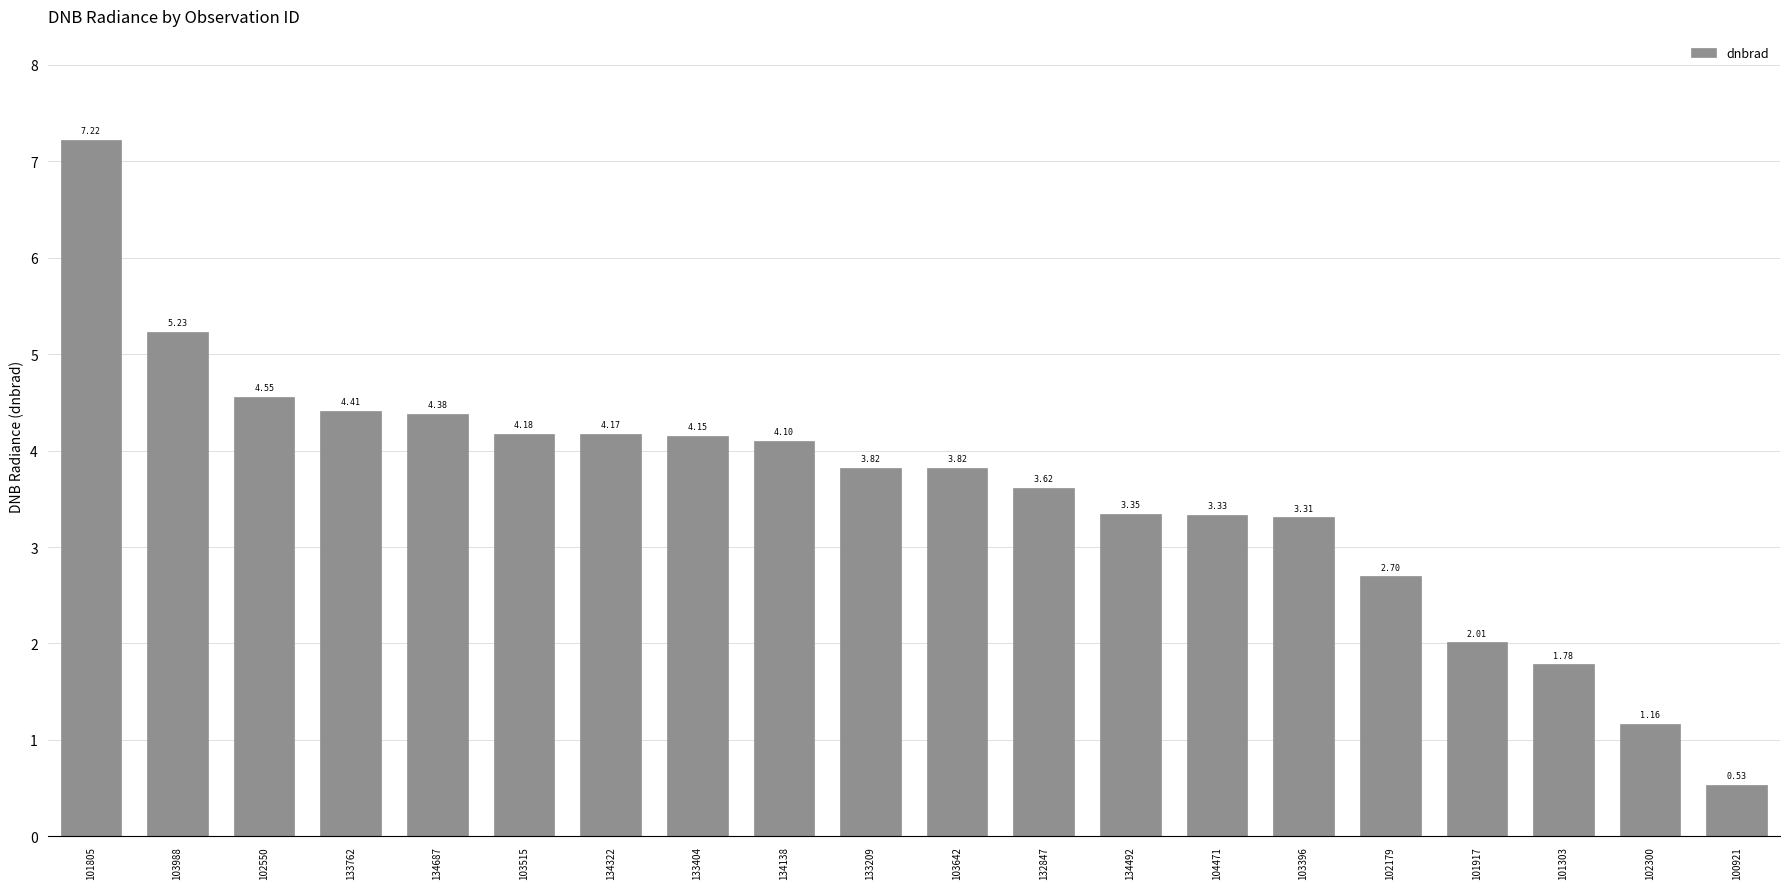

What is the average value?

3.6